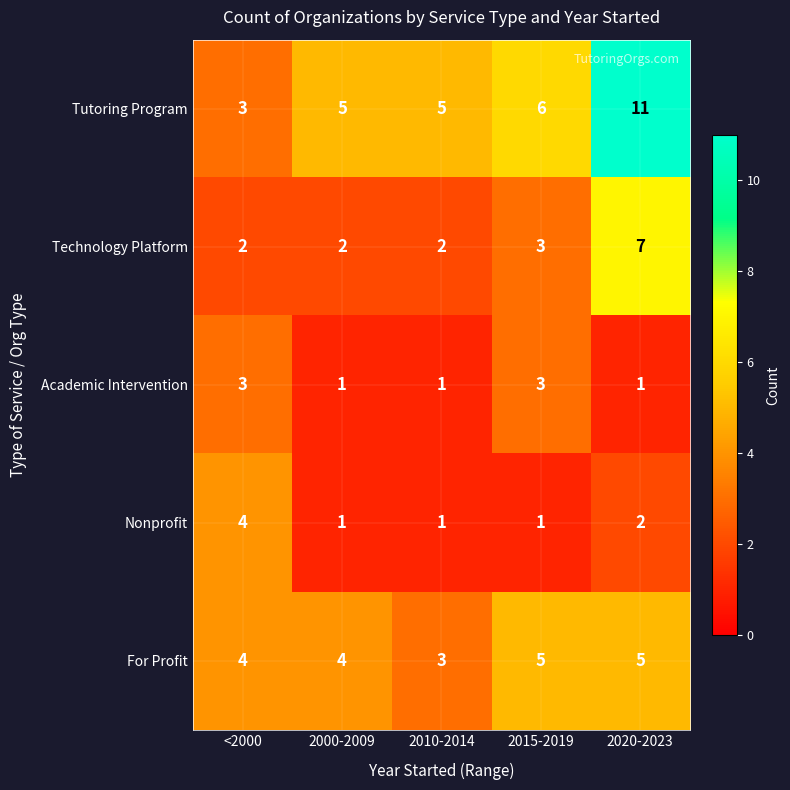

Reading right to left, extract all data points from this chart.

Tutoring Program: 11	6	5	5	3
Technology Platform: 7	3	2	2	2
Academic Intervention: 1	3	1	1	3
Nonprofit: 2	1	1	1	4
For Profit: 5	5	3	4	4